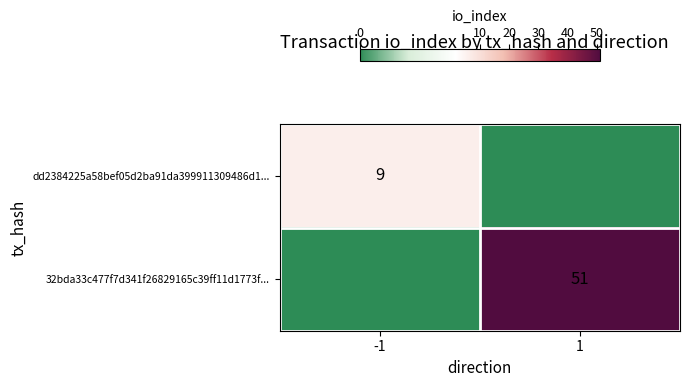

True or false: dd2384225a58bef05d2ba91da399911309486d1... has a value of 14 at -1.

False